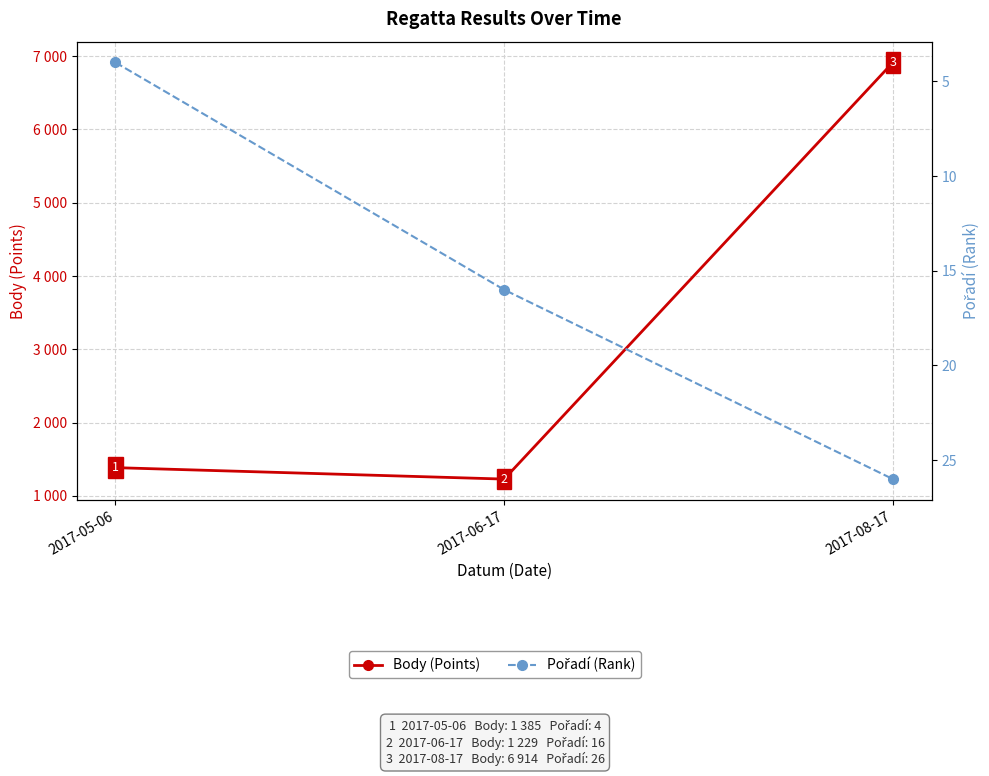

Reading left to right, list all the values displayed in this chart.

Body (Points): 1385	1229	6914
Pořadí (Rank): 4	16	26